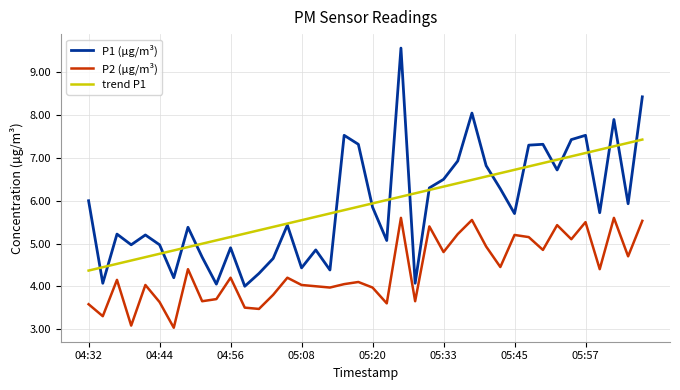

List the series in order of their peak value, highest first.

P1 (µg/m³), trend P1, P2 (µg/m³)